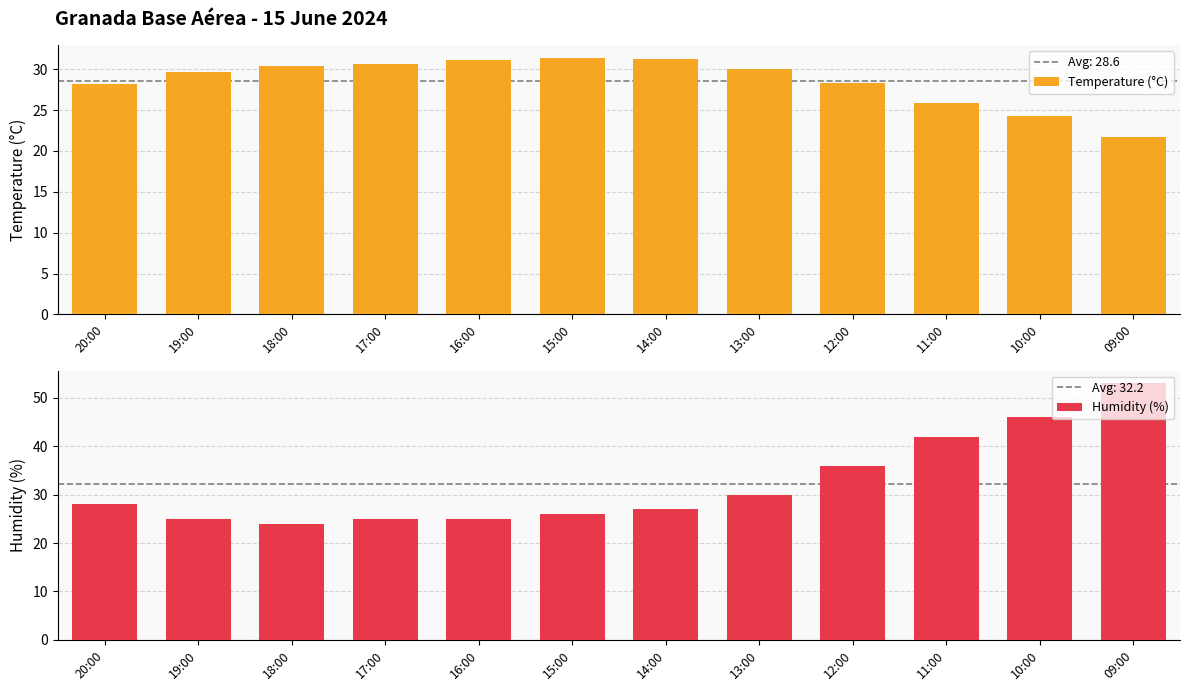

At which label does Humidity (%) first exceed 28?

13:00